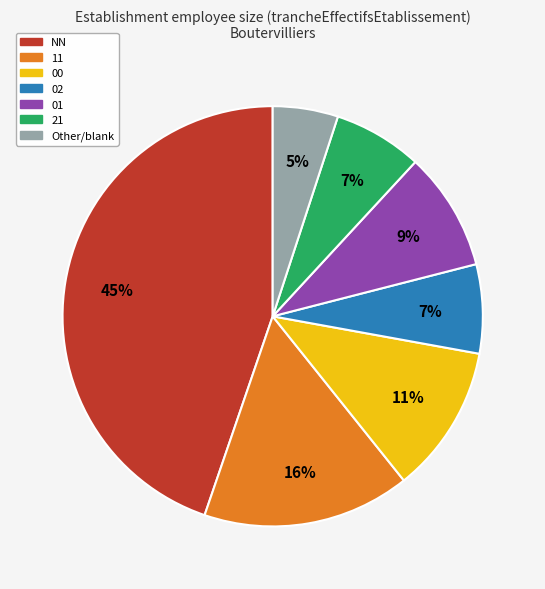

What percentage is the 02 slice, to the nearest percent?

7%